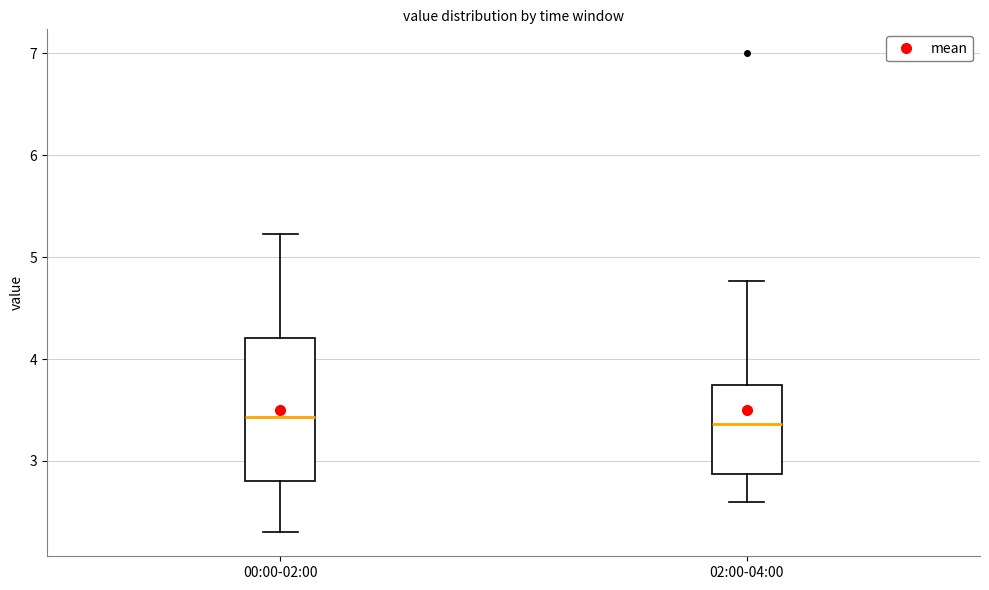

Reading left to right, read every box against the y-axis: the position of its median line, the range the box covers, and the ends of its whiskers. The values are not printed on the chart, so give them approximately, as read against the axis.

00:00-02:00: median 3.4, box 2.8 to 4.2, whiskers 2.3 to 5.2
02:00-04:00: median 3.4, box 2.9 to 3.7, whiskers 2.6 to 4.8